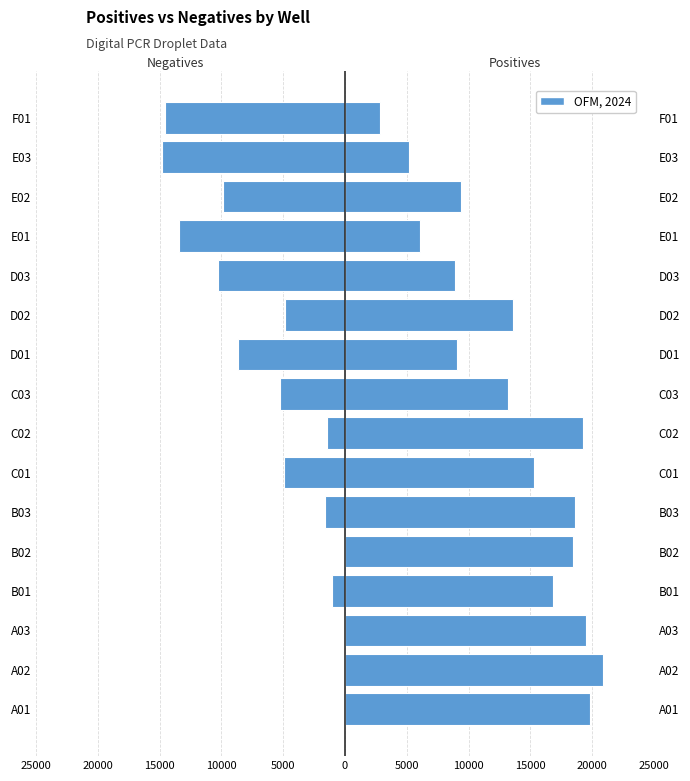

Rank the series by their average value, from highest to lowest.

Positives, Negatives